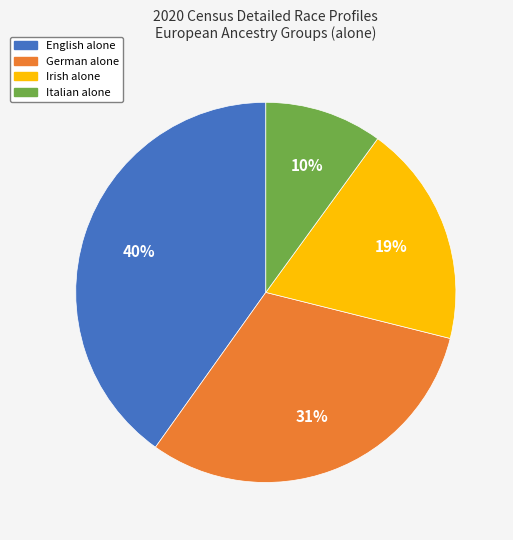

Combined, do English alone and Irish alone account for over 50%?

Yes